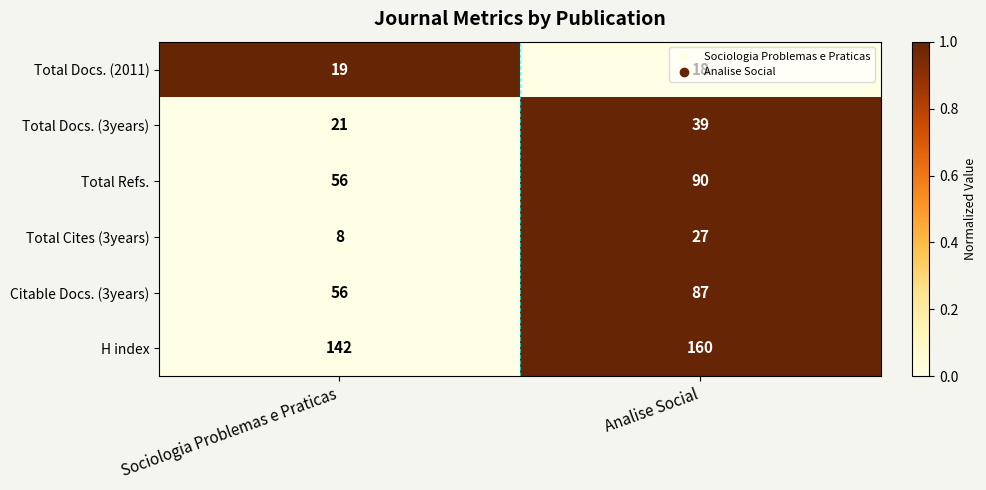

The Total Docs. (2011) series shows 9 at Sociologia Problemas e Praticas. True or false?

False